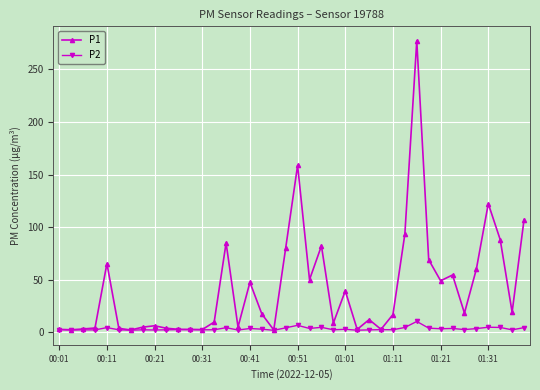

True or false: P2 has more than 0 interior local peaks.

True